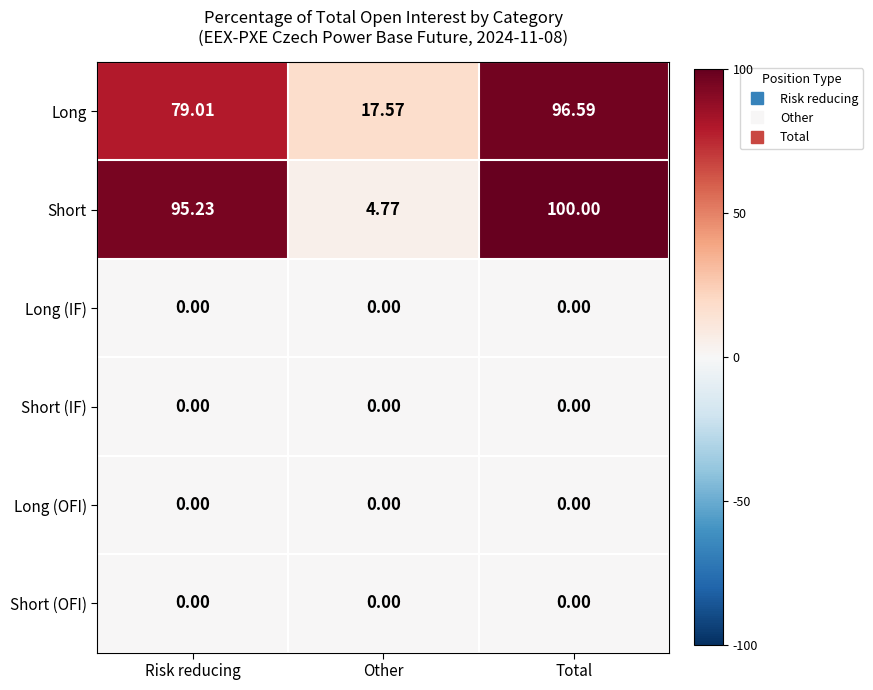

At which label does Long first exceed 79?

Risk reducing